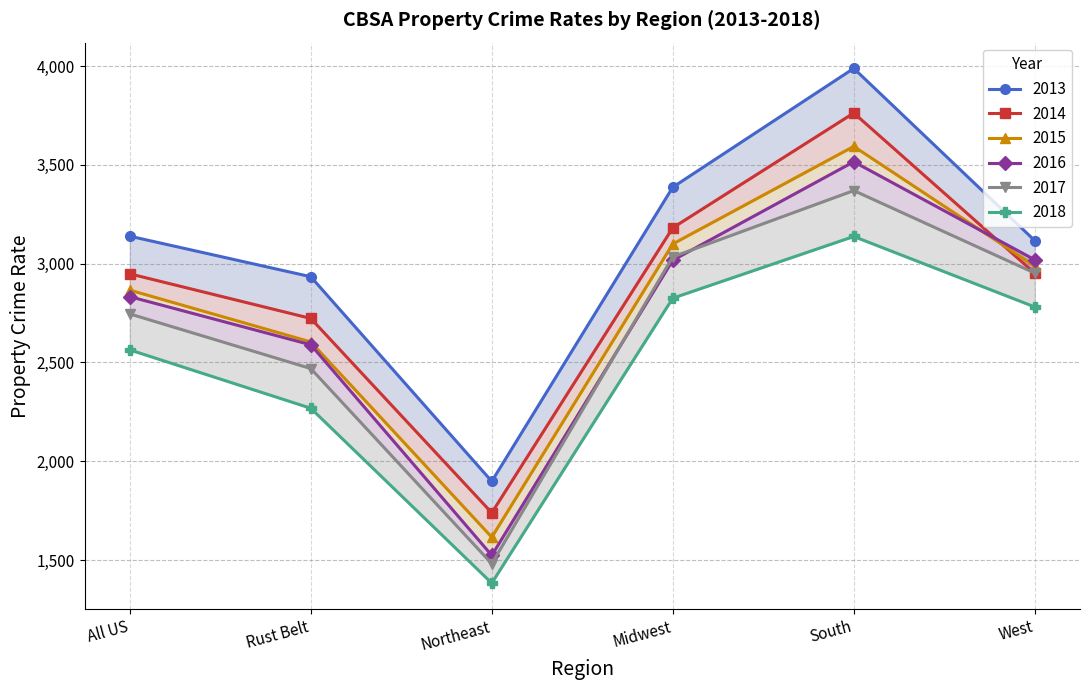

Read the 2018 value at South.

3137.5